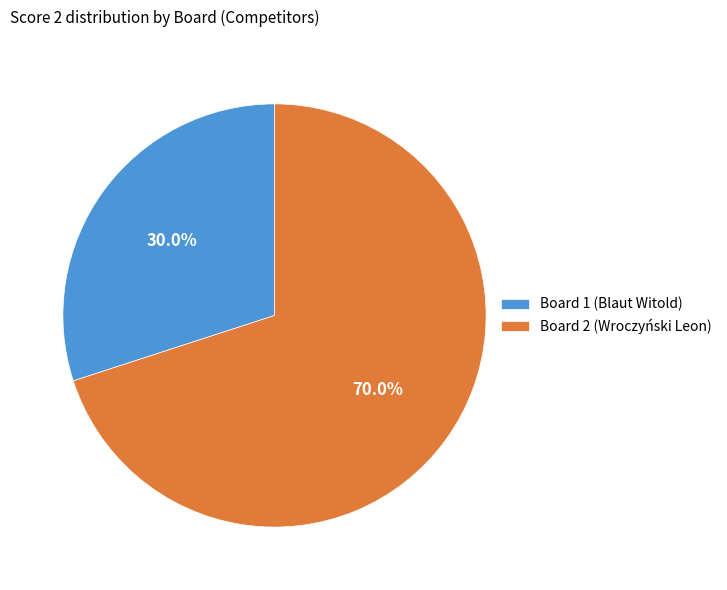

Between Board 1 (Blaut Witold) and Board 2 (Wroczyński Leon), which is larger?

Board 2 (Wroczyński Leon)